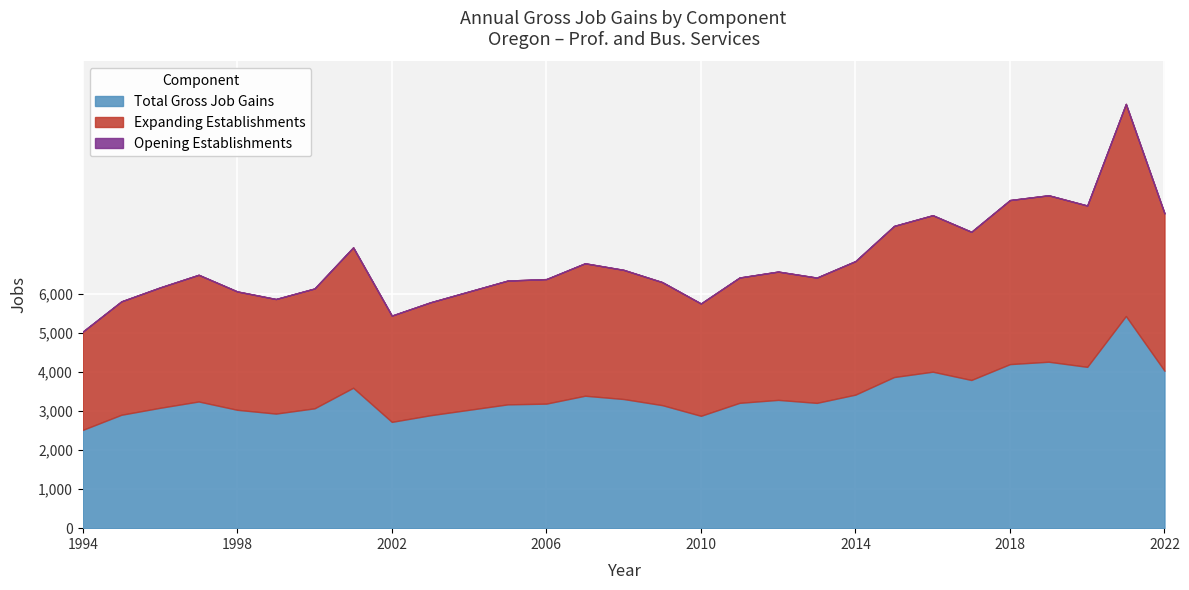

What are all the series names shown in the legend?

Total Gross Job Gains, Expanding Establishments, Opening Establishments